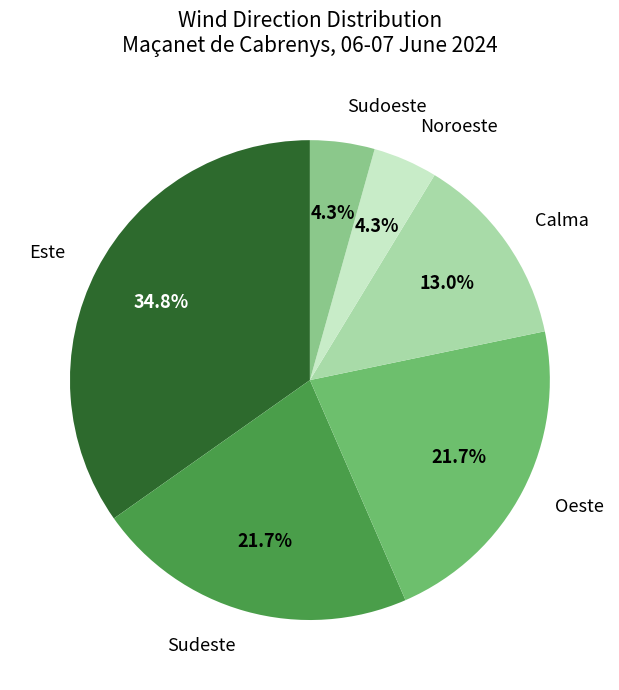

What portion of the pie excludes Calma?

87.0%